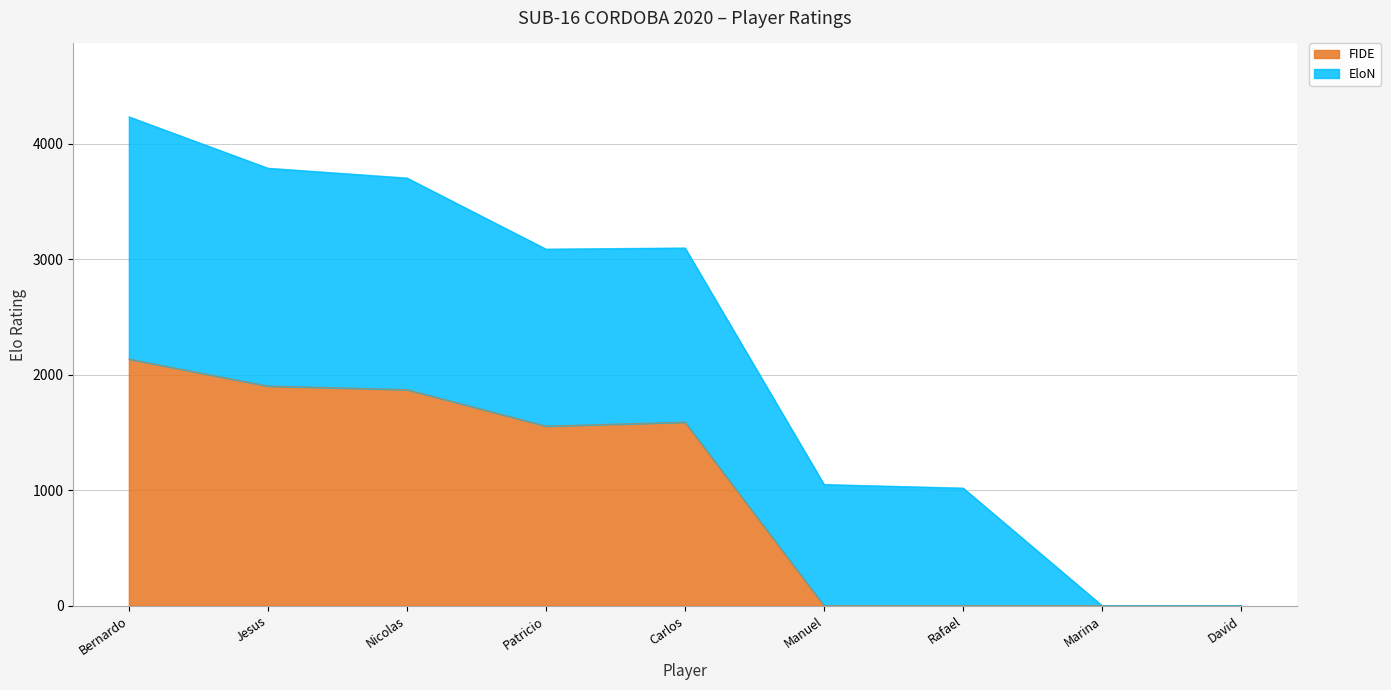

What is the total value across all series at Bernardo?

4235